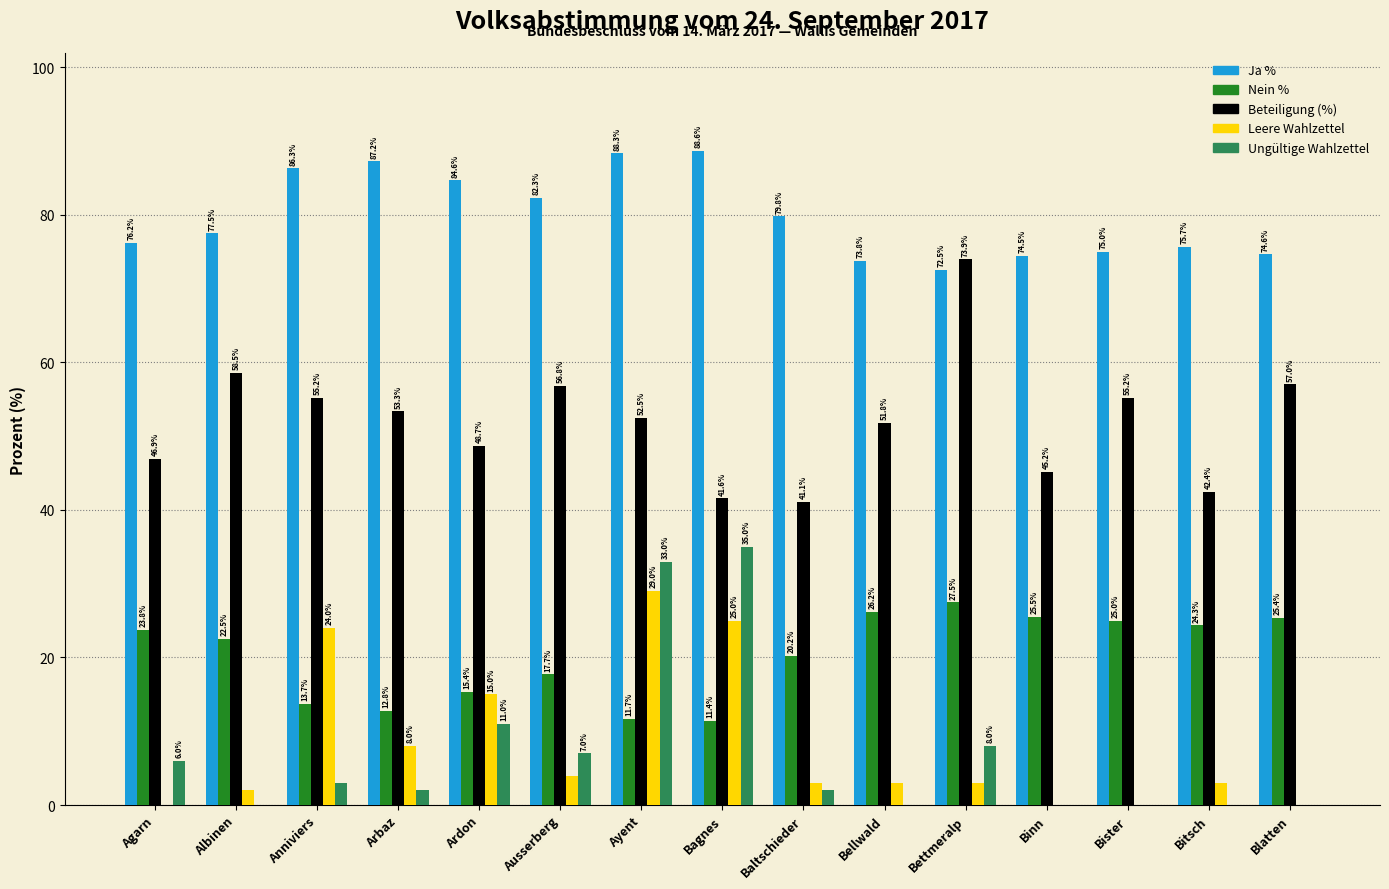

Is the value of Ja % at Ausserberg greater than the value of Ungültige Wahlzettel at Binn?

Yes